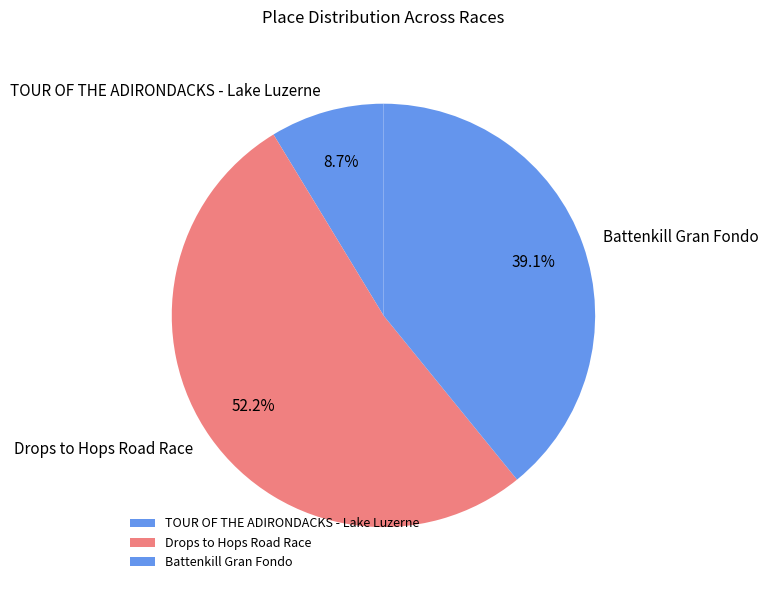

Is there any slice that represents more than half of the pie?

Yes